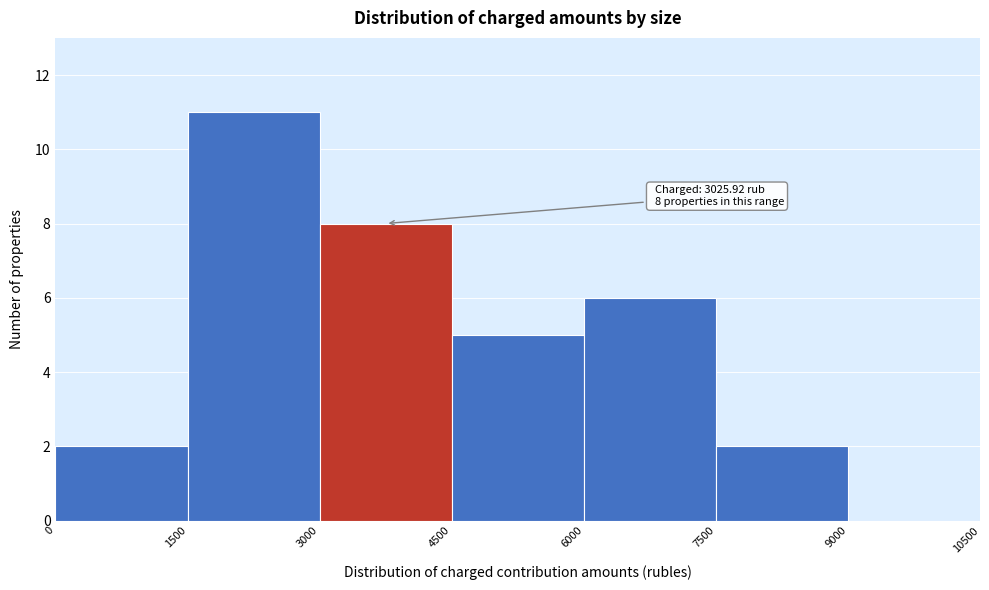

Over which range of the x-axis is the bar tallest?

1500 to 3000